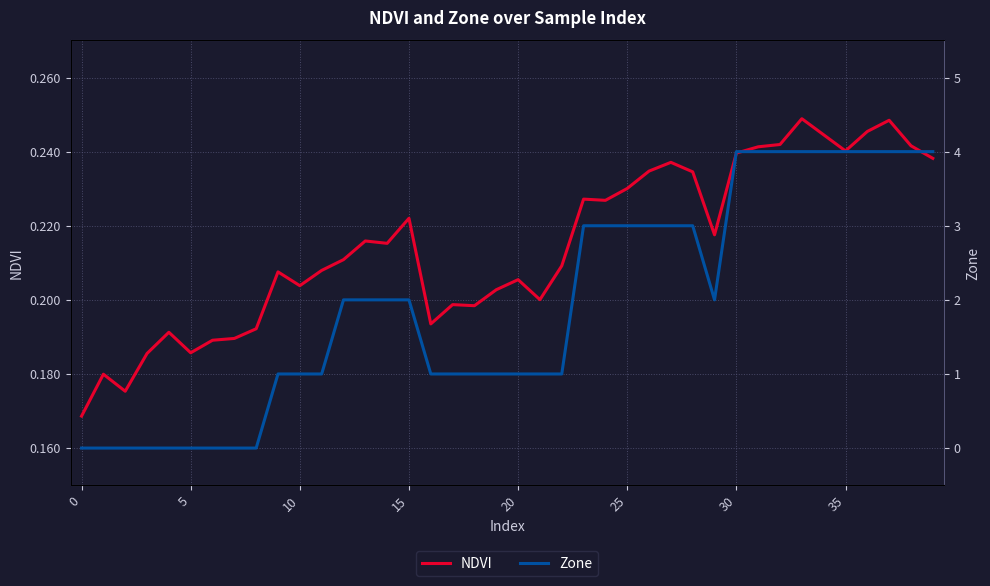

How many data points does each series have?

40